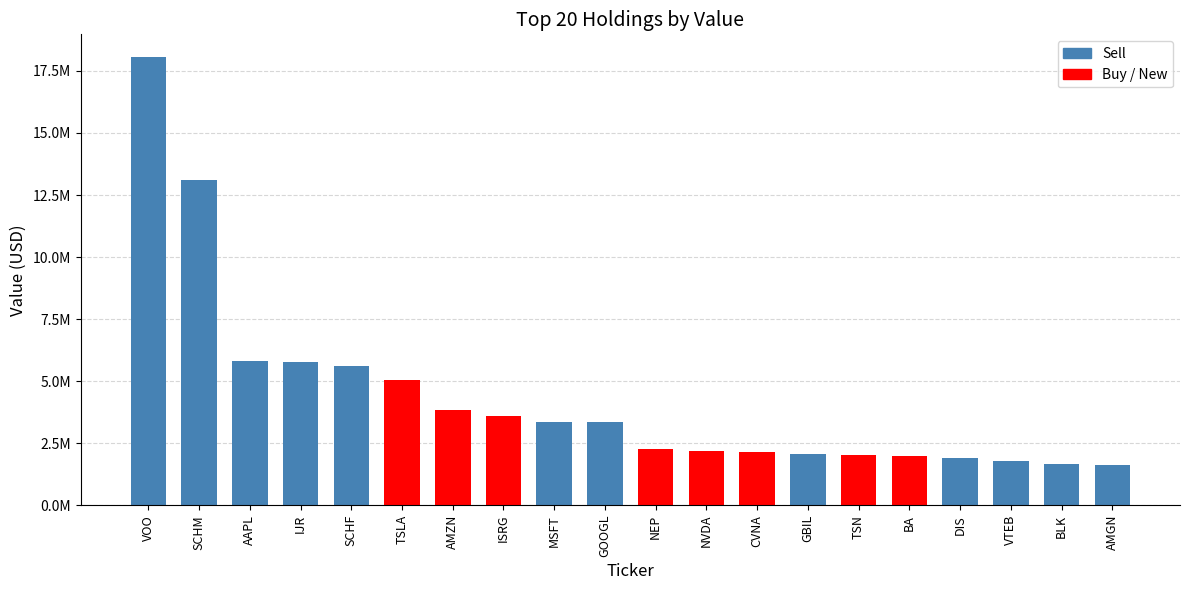

Are the bars horizontal?

No